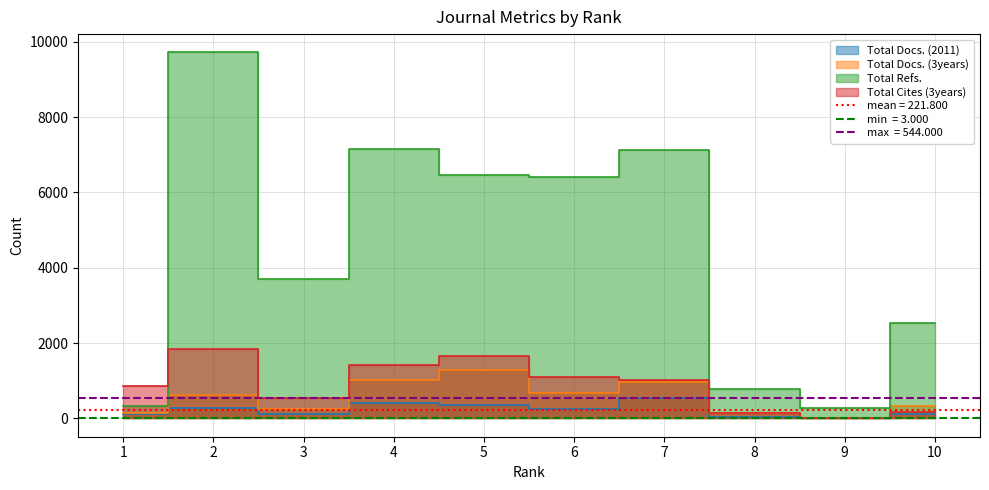

Which series changed the most between 5 and 7?

Total Refs.